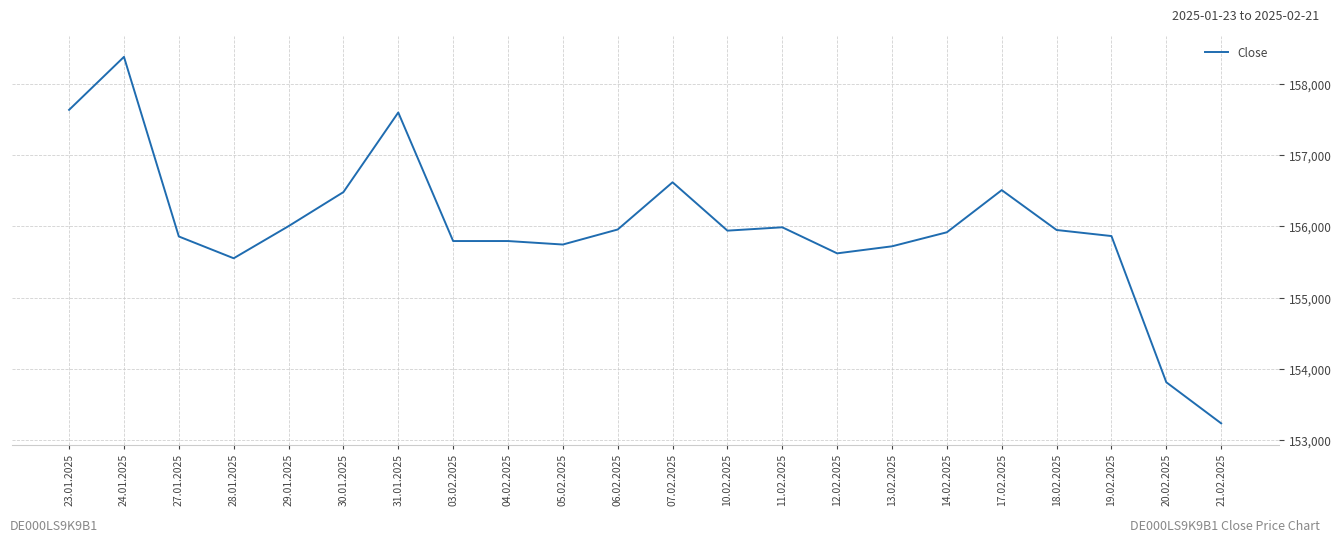

What is the sum of the values at 28.01.2025 and 10.02.2025?

311494